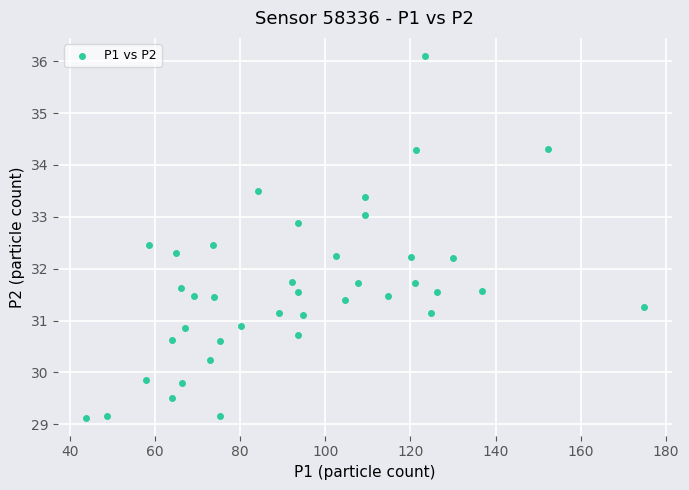

What is the range of Y values (max minus min)?

7.0